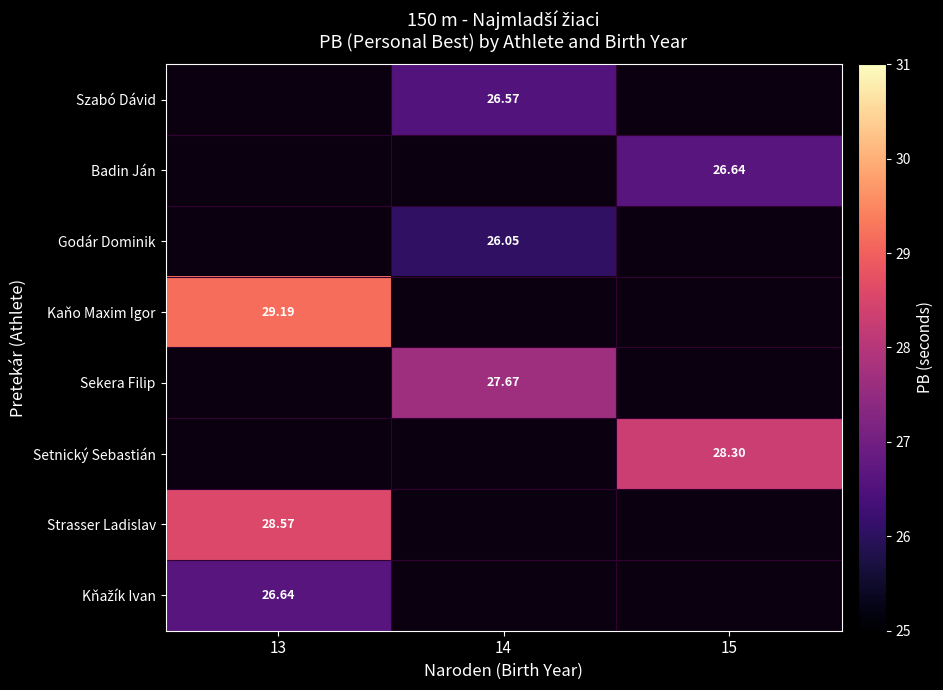

What is the highest value of the Sekera Filip series?

27.7